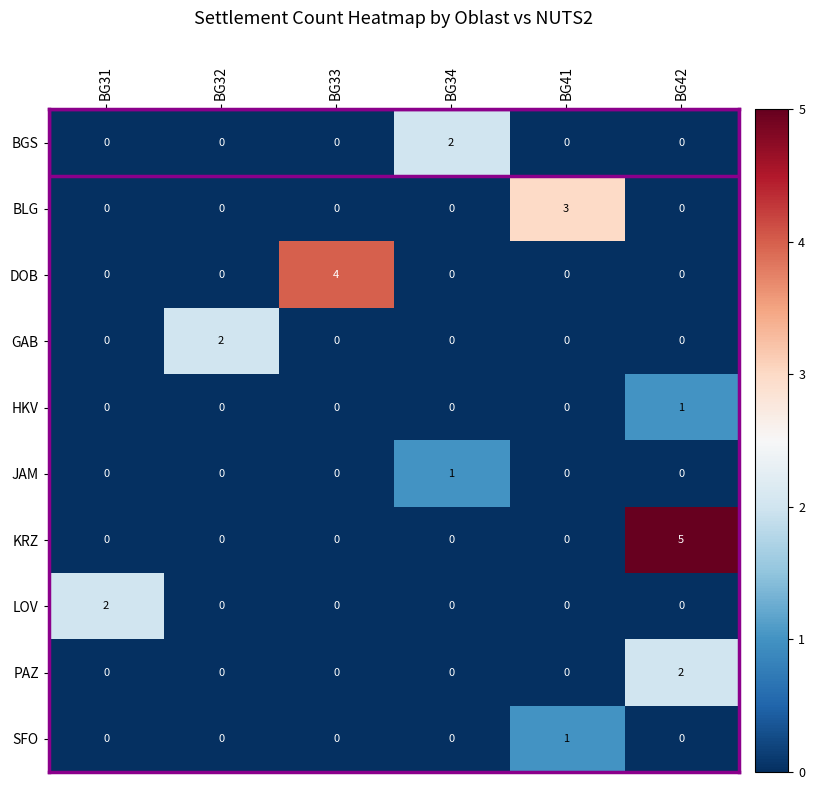

What is the greatest value displayed?

5